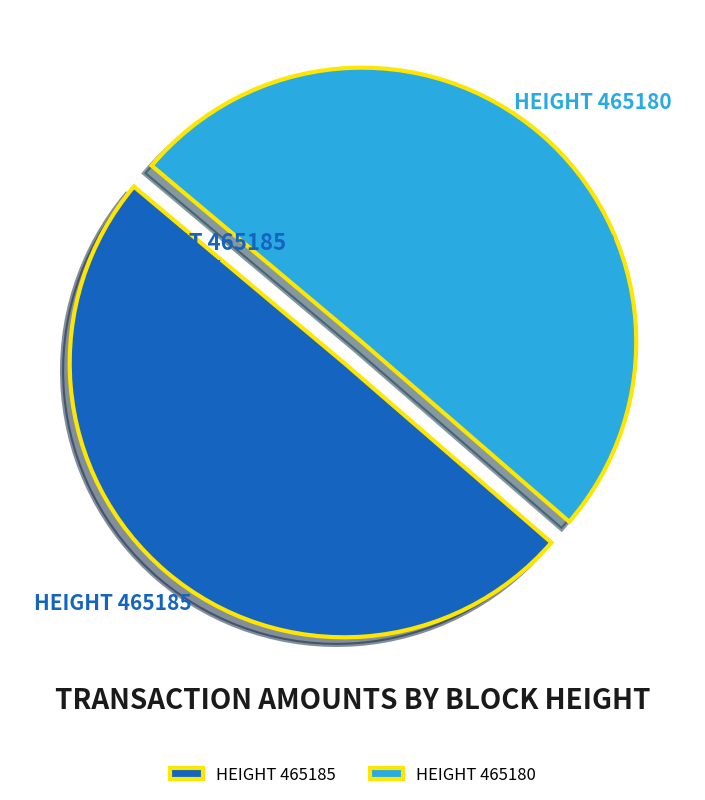

To the nearest percent, what is the combined percentage of 465180 and 465185?

100%